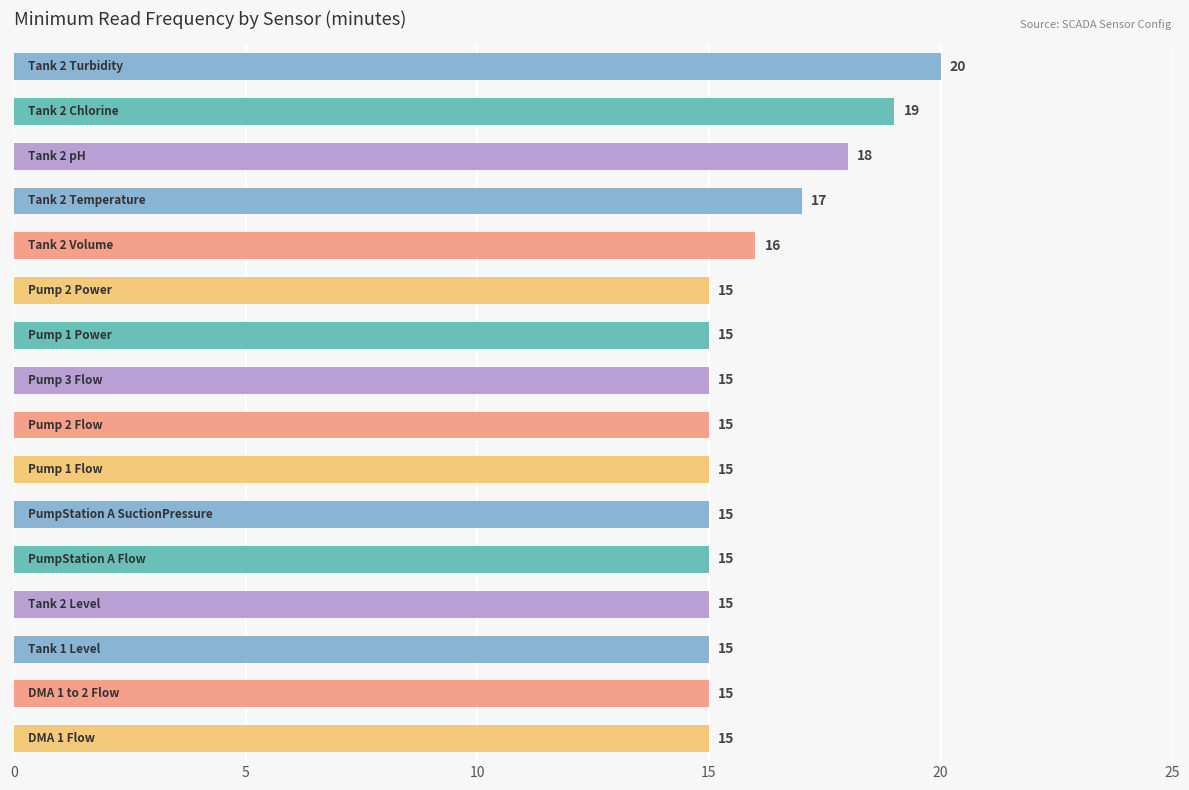

What is the sum of all values?

255